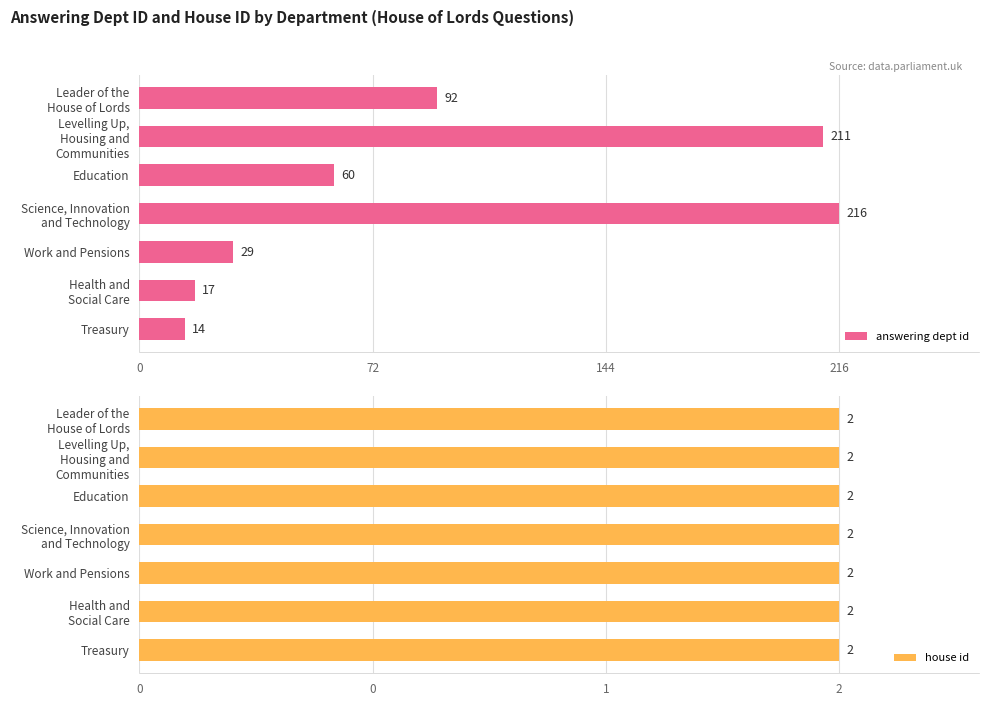

What is the value of the answering dept id bar at the 4th from the left?

216.0